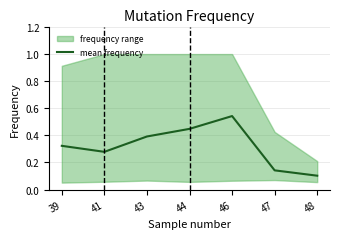

How many points are higher than both their immediate neighbors (excluding endpoints)?

1